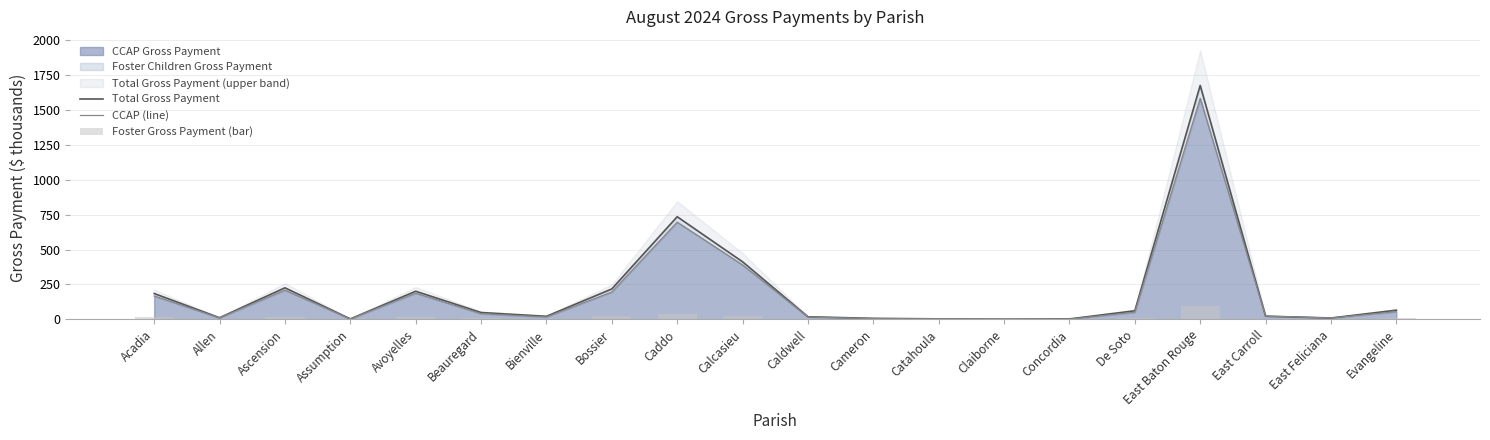

What is the difference between the second highest and minimum values in the Foster Gross Payment (bar) series?

39.0